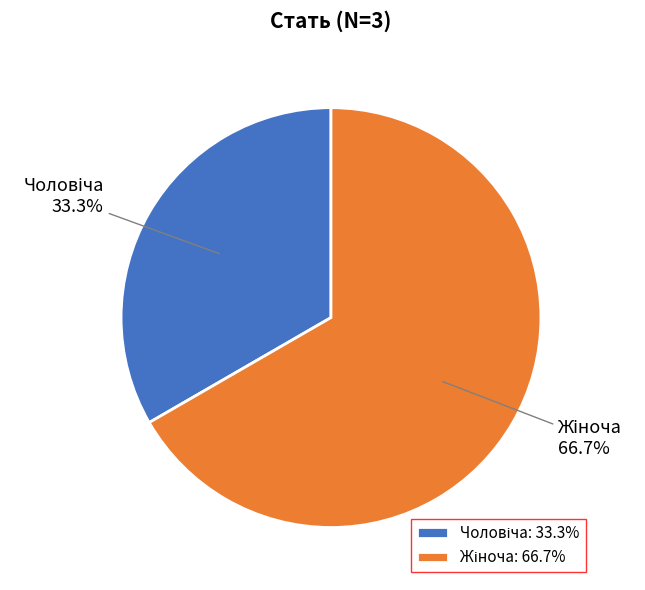

Does any single category account for the majority?

Yes